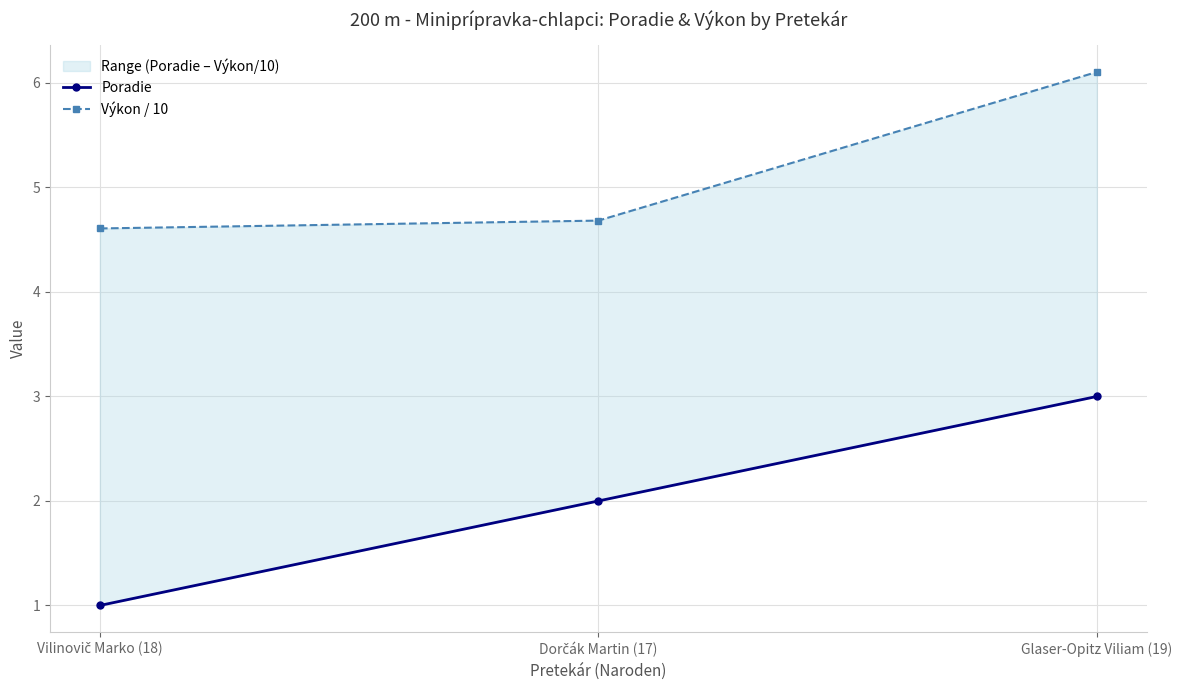

What is the label of the 1st point from the right?

Glaser-Opitz Viliam (19)